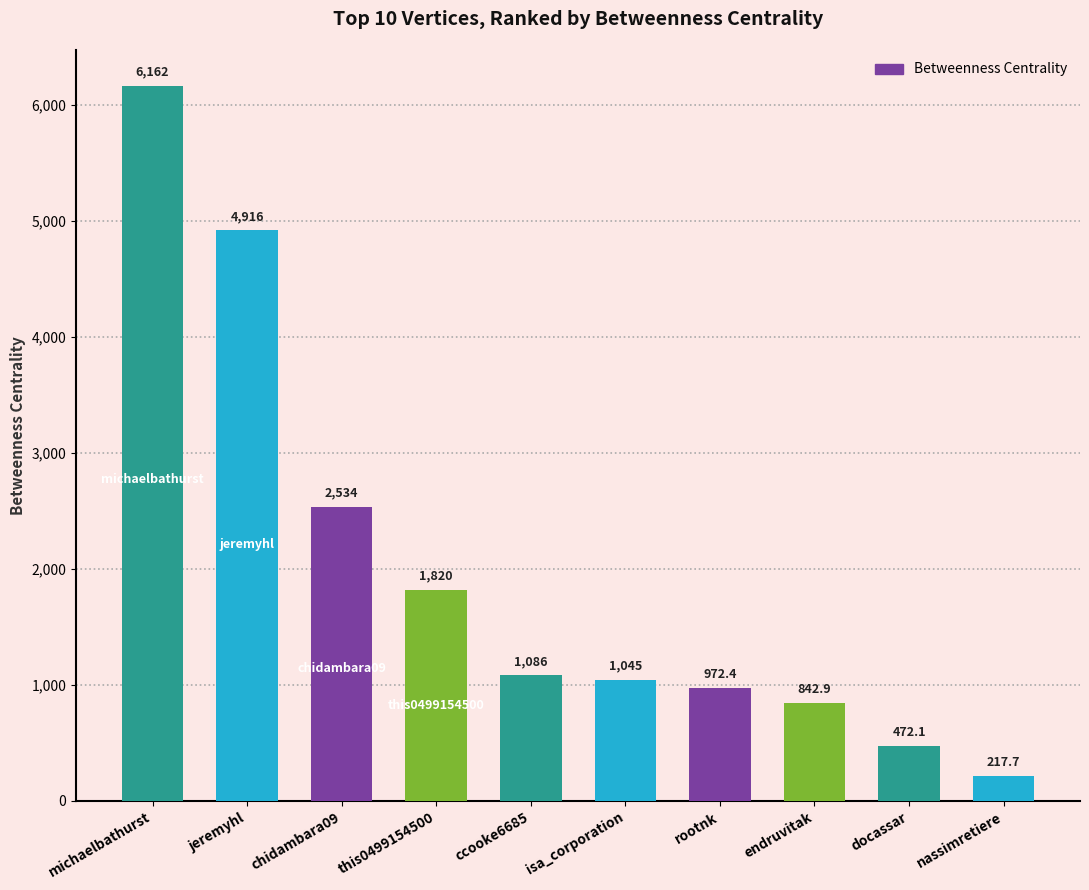

Reading left to right, list all the values displayed in this chart.

6162.5	4915.9	2534.4	1819.6	1085.9	1045.4	972.4	842.9	472.1	217.7